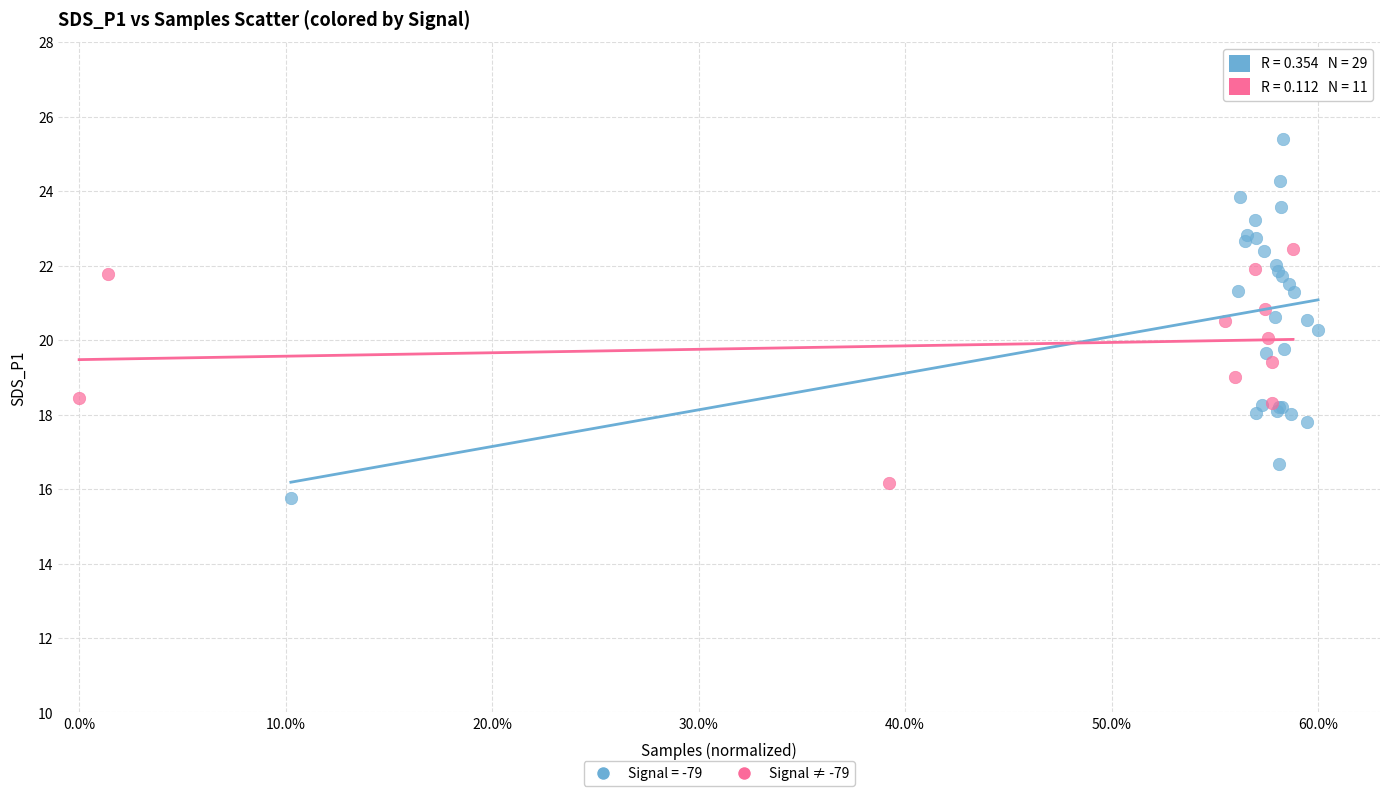

Which series has the largest Y range (max minus min)?

Signal = -79